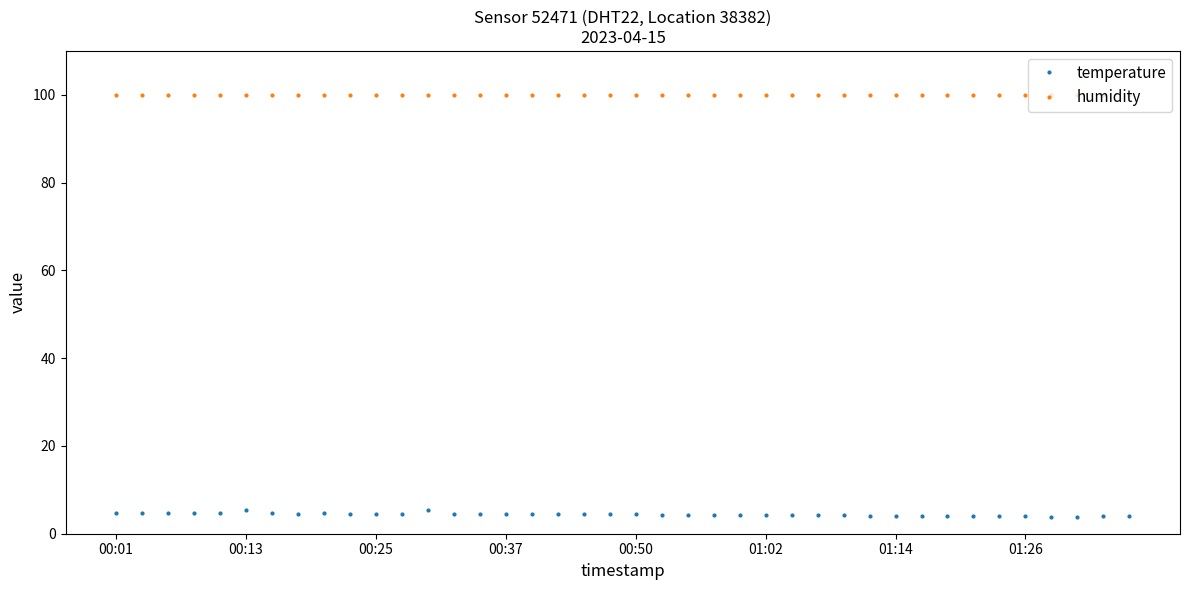

At how many categories does at least one series exceed 48?

40